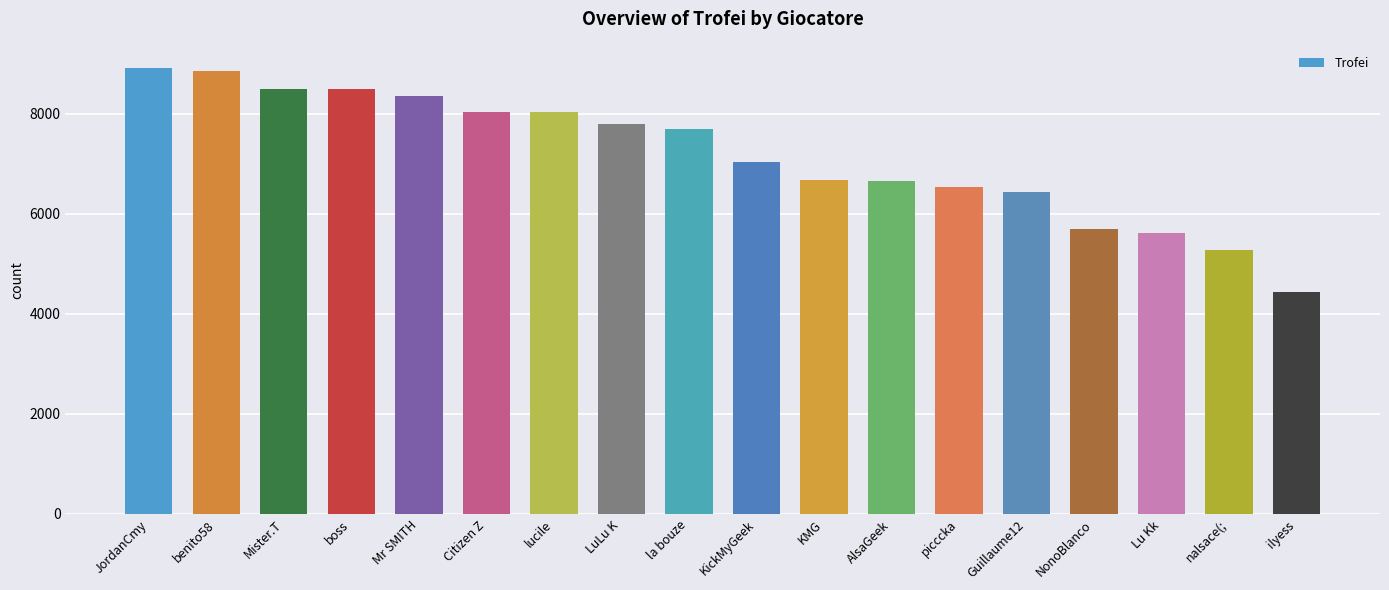

Approximately how many times larger is the value at Mr SMITH compared to boss?

1.0